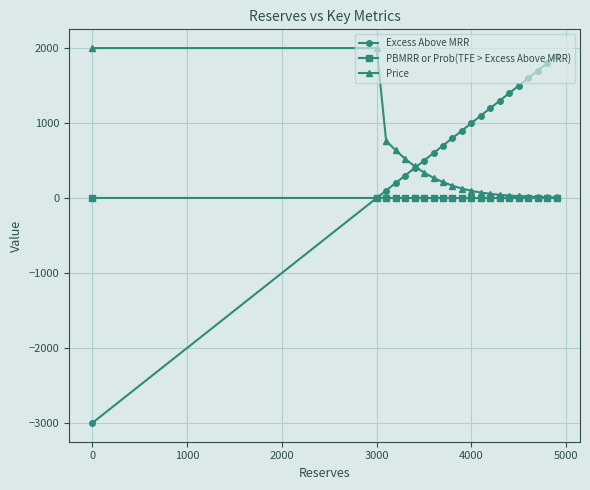

What is the average value of the Price series?

373.2